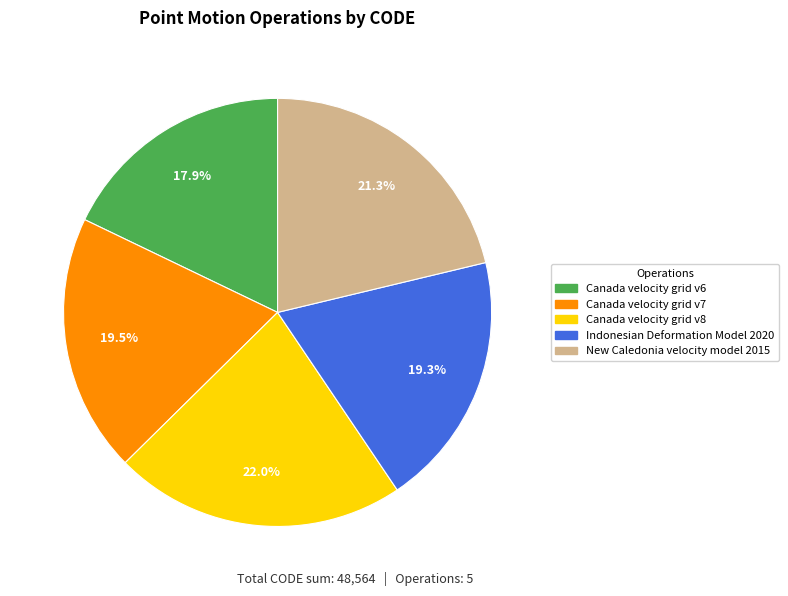

What is the ratio of the value at New Caledonia velocity model 2015 to the value at Indonesian Deformation Model 2020?

1.1